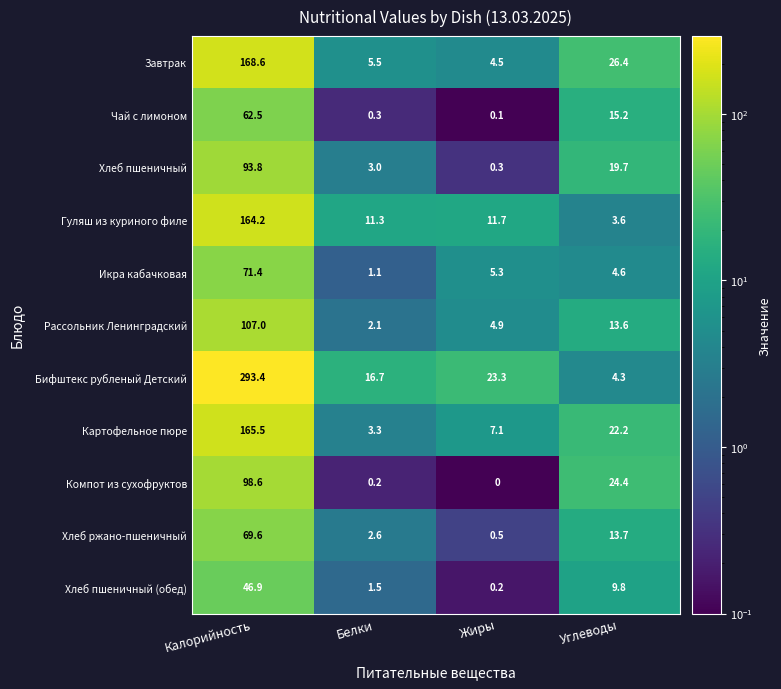

At how many categories does at least one series exceed 88?

1